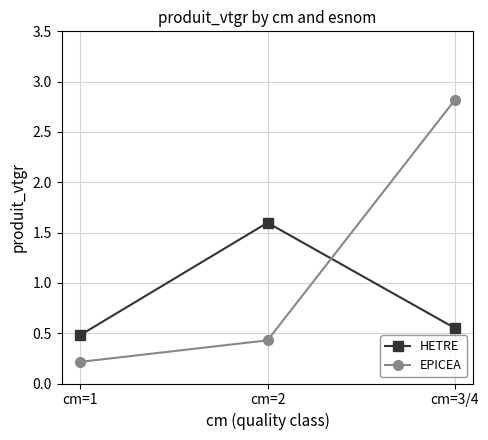

How many data points does each series have?

3